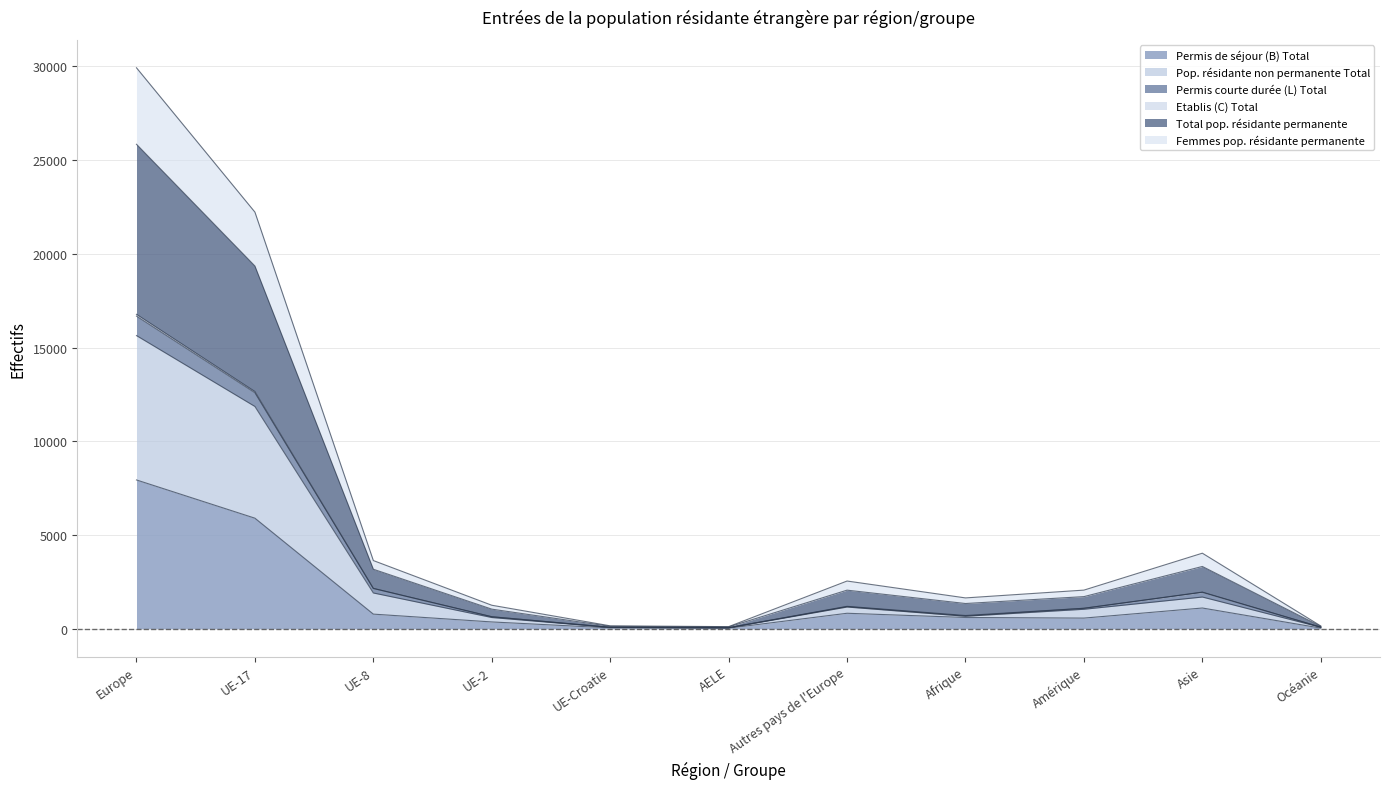

What is the highest value of the Permis de séjour (B) Total series?

7938